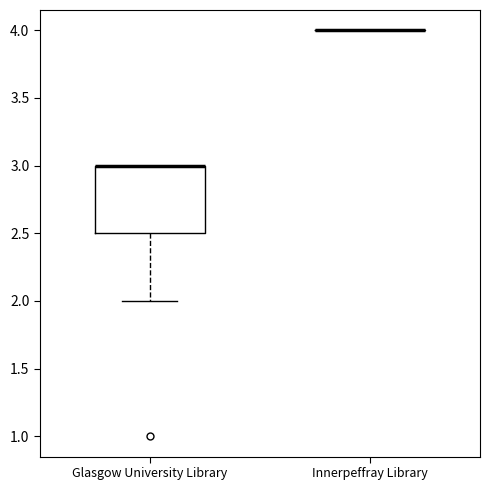

Reading left to right, read every box against the y-axis: the position of its median line, the range the box covers, and the ends of its whiskers. The values are not printed on the chart, so give them approximately, as read against the axis.

Glasgow University Library: median 3.0 (drawn on the box's upper edge), box 2.5 to 3.0, whiskers 2.0 to 3.0
Innerpeffray Library: box collapsed to a line at 4.0, whiskers 4.0 to 4.0